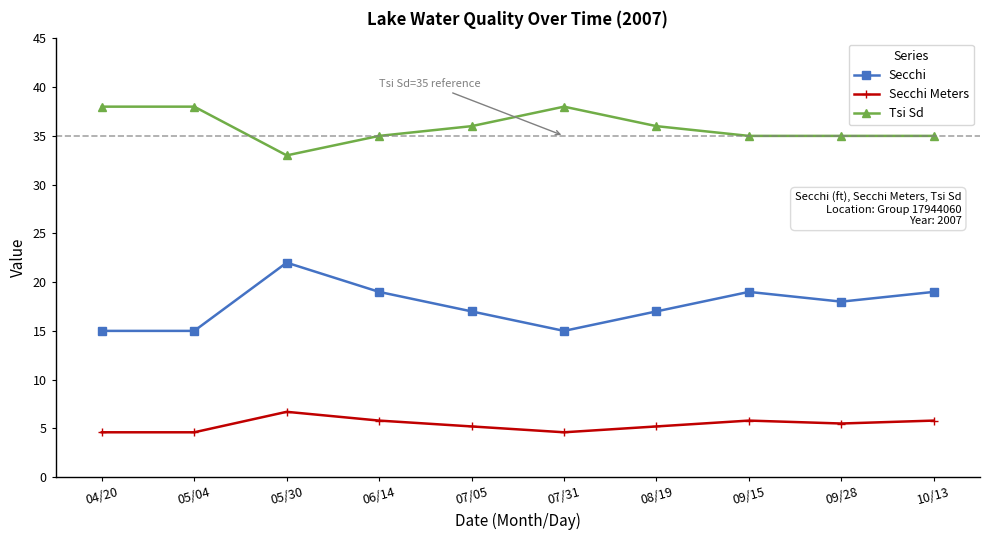

Does the chart have visible grid lines?

No